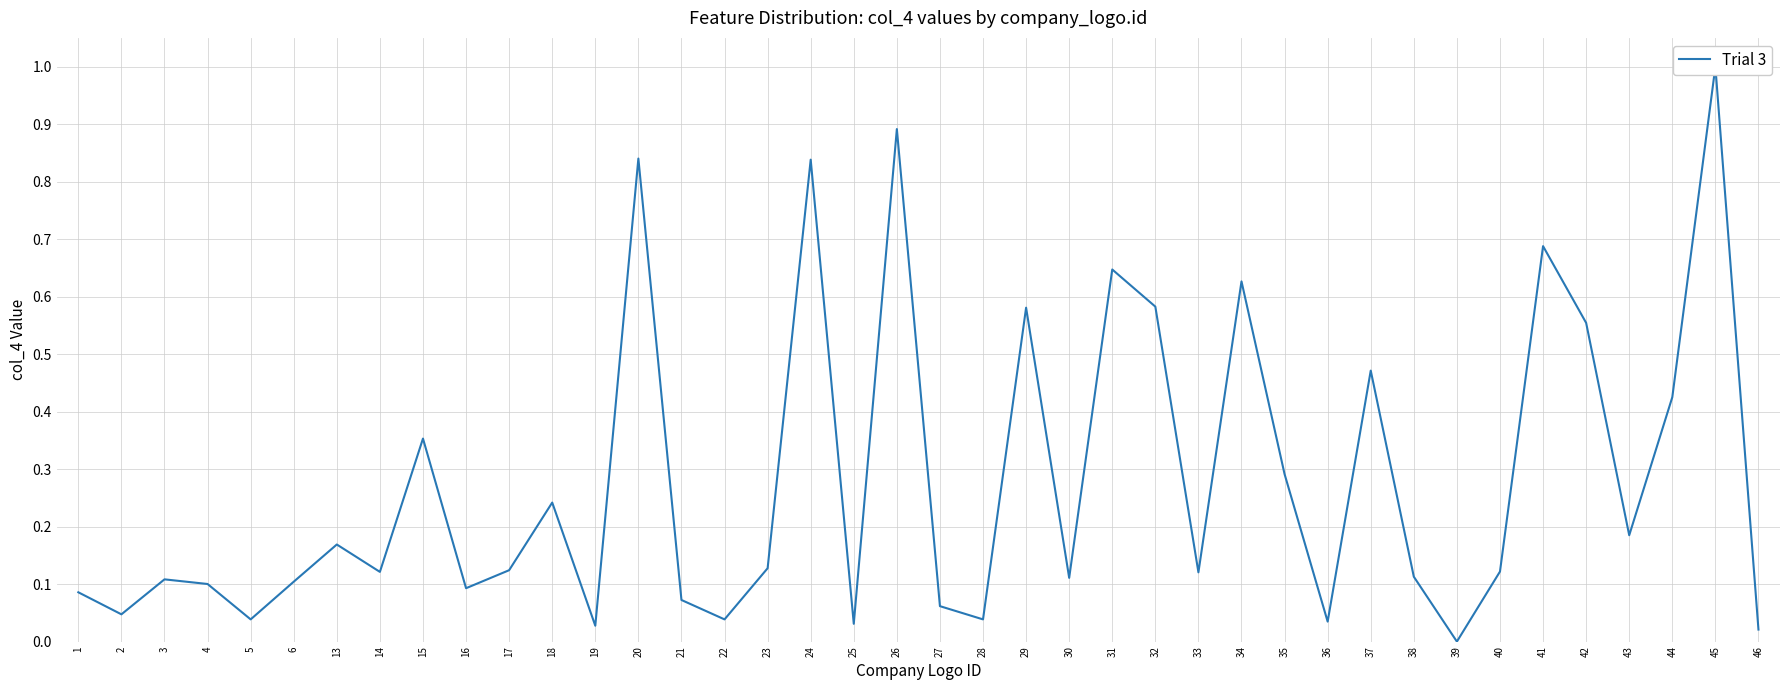

How many points are lower than both their immediate neighbors (excluding endpoints)?

13